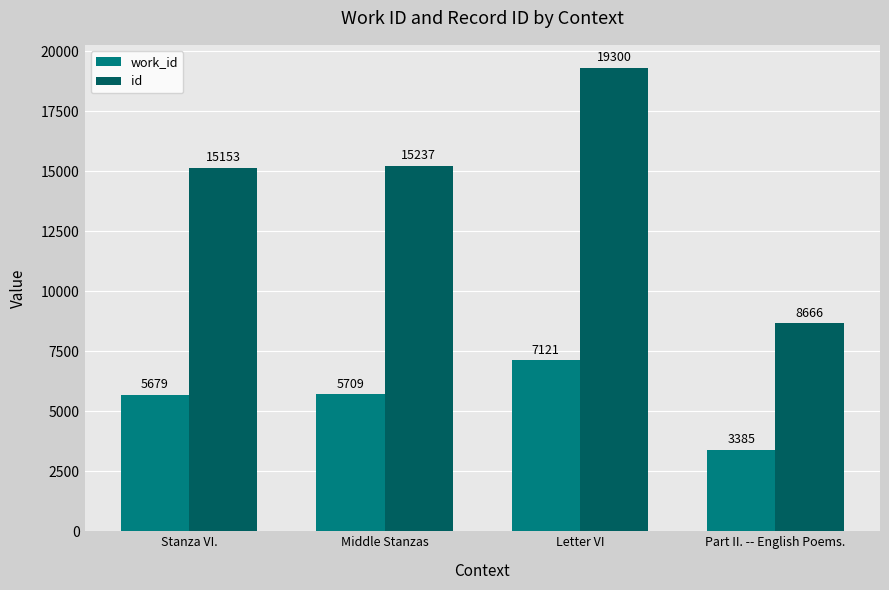

At which label is id closest to 13983?

Stanza VI.